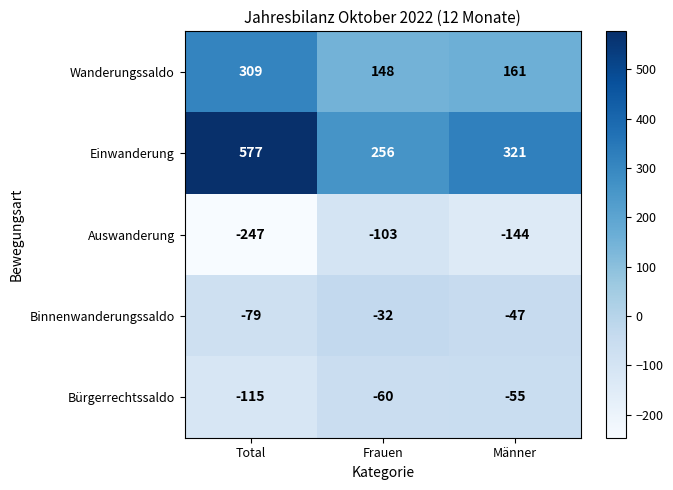

Which series has the largest total across all categories?

Einwanderung